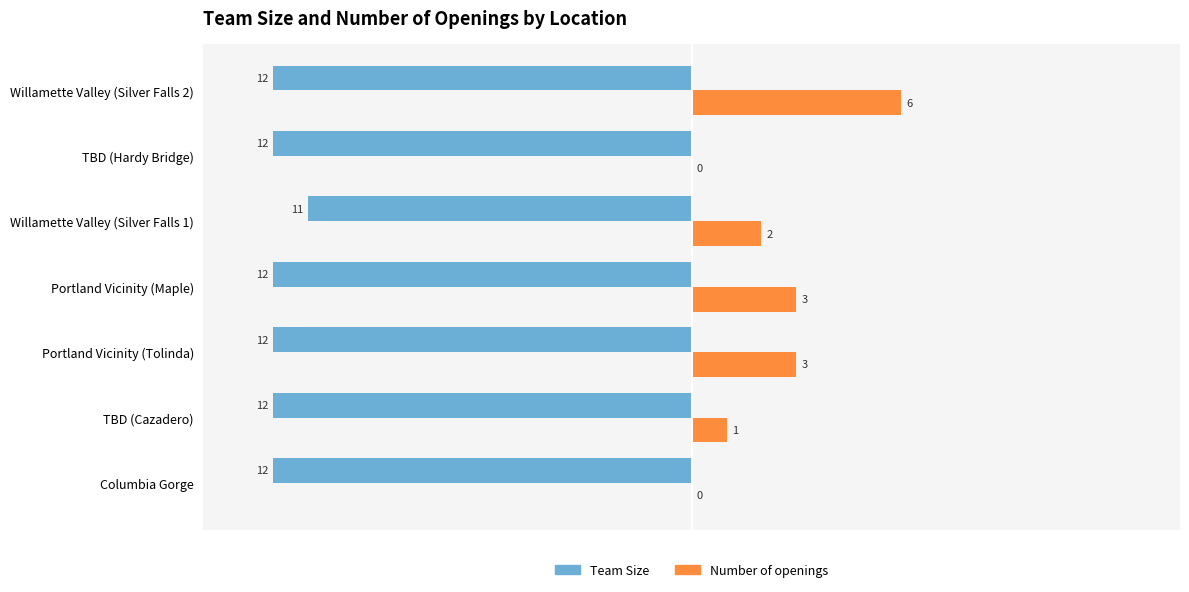

How many categories are shown in the chart?

7